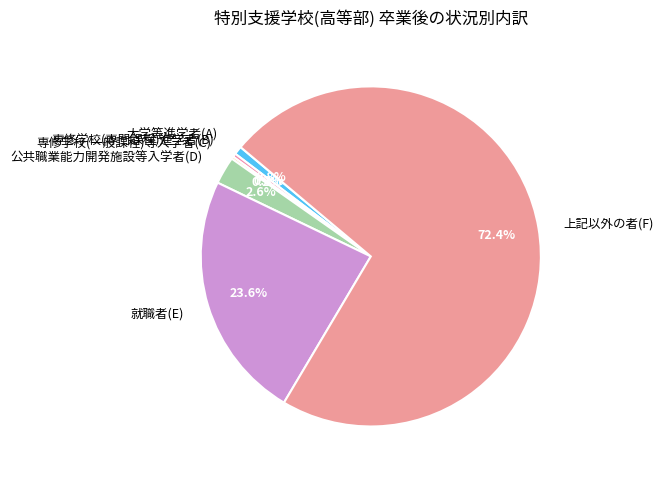

What is the majority slice?

上記以外の者(F)